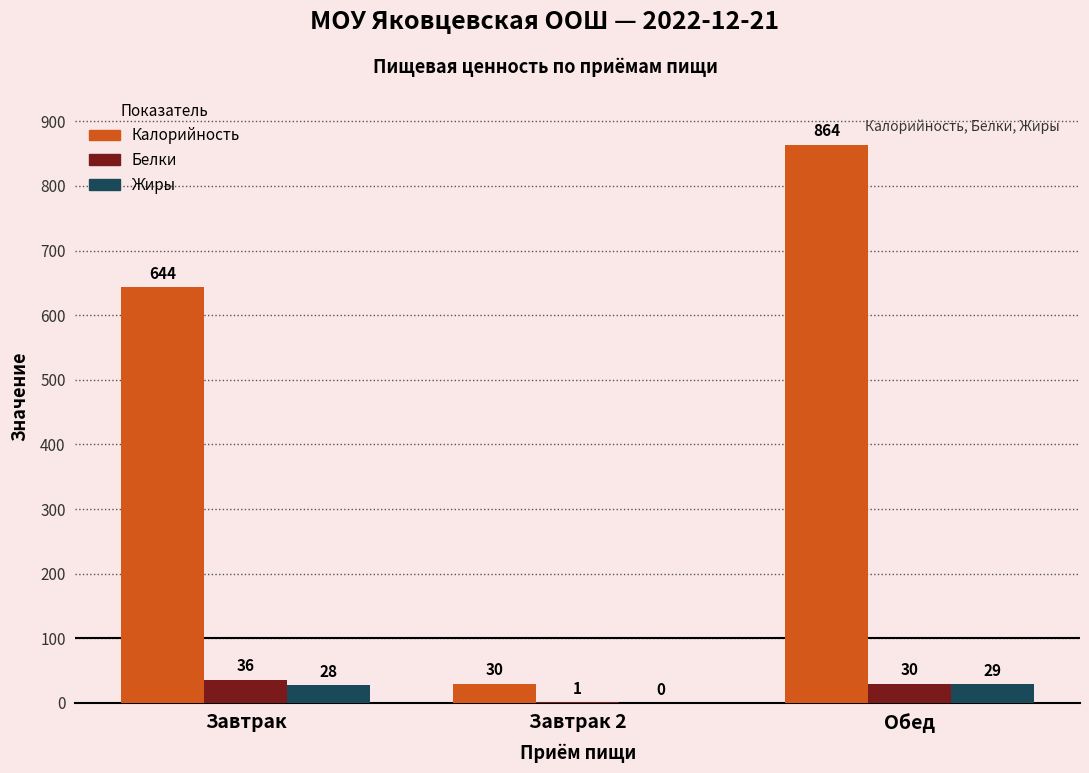

Which series changed the most between Завтрак 2 and Обед?

Калорийность